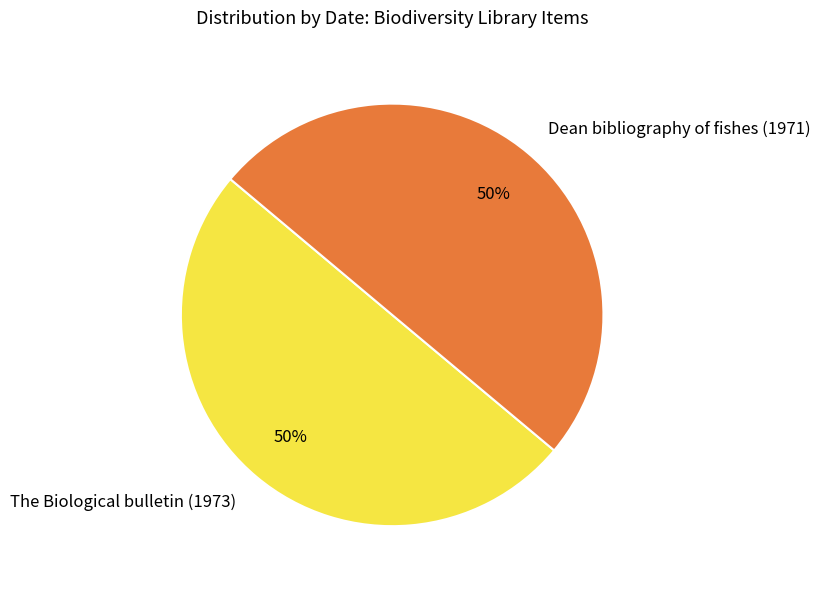

Is the sum of The Biological bulletin (1973) and Dean bibliography of fishes (1971) greater than half?

Yes